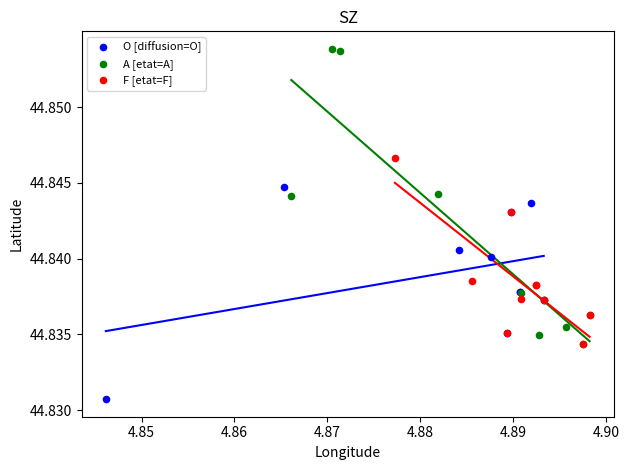

What are all the series names shown in the legend?

O [diffusion=O], A [etat=A], F [etat=F]